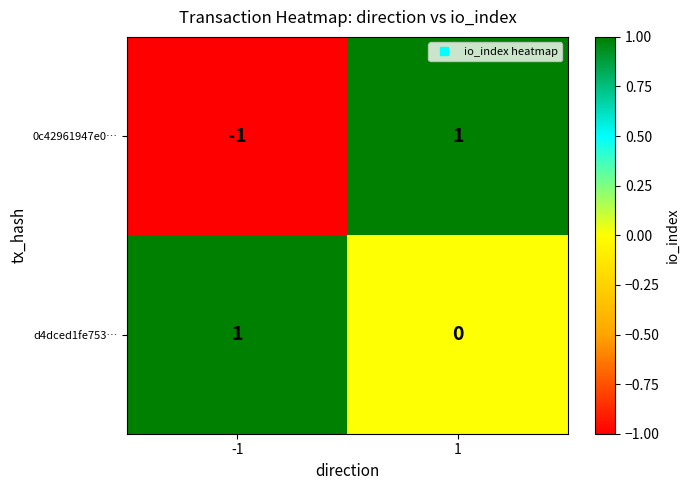

True or false: 0c42961947e0… has a value of 1 at 1.

True